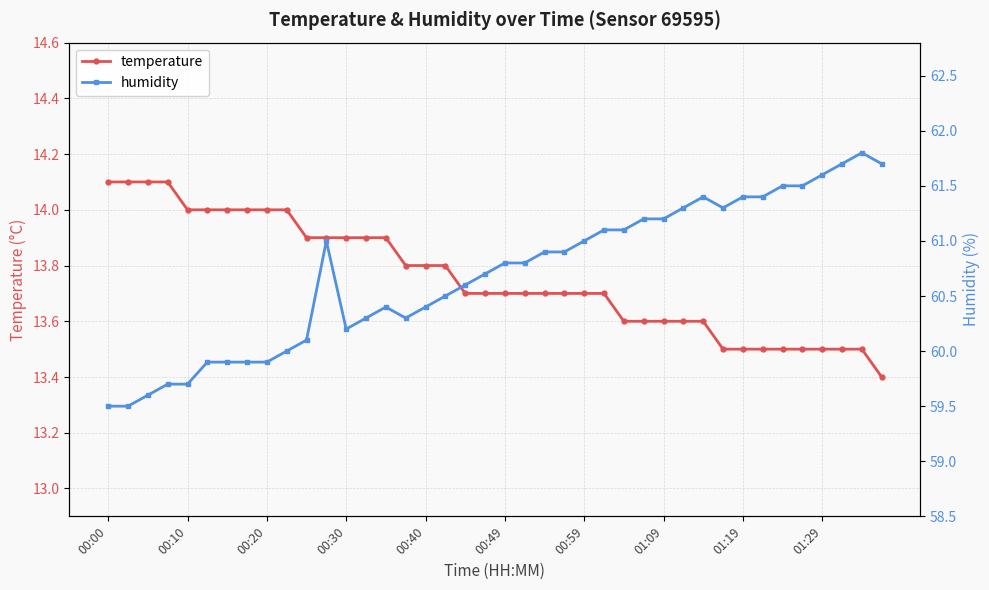

What position from the left is 39?

40